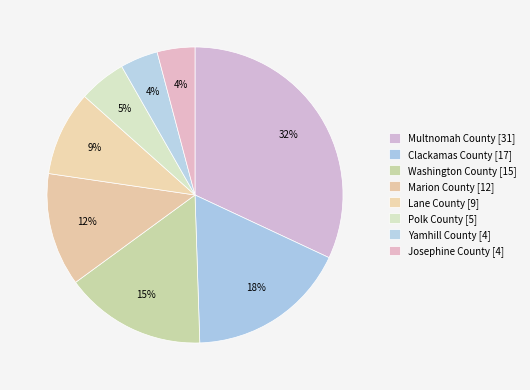

What percentage is the Multnomah County slice, to the nearest percent?

32%